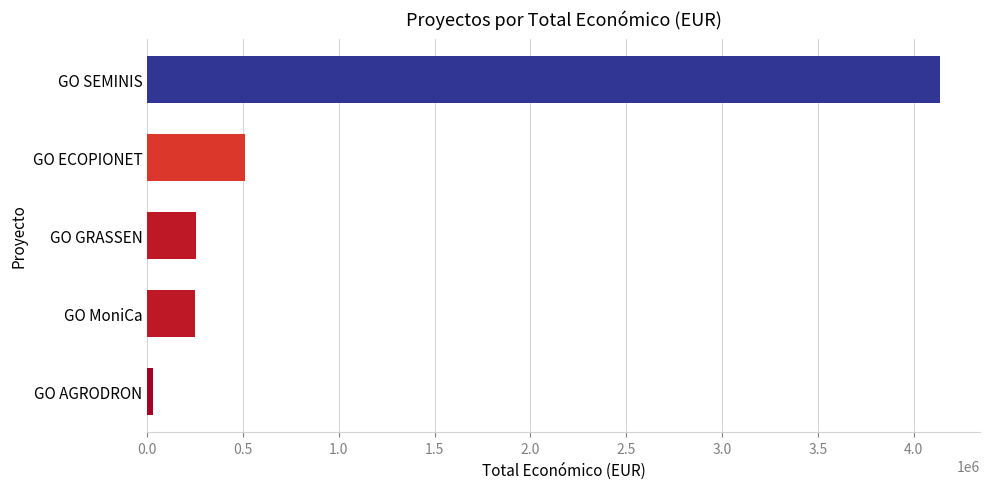

What is the greatest value displayed?

4139393